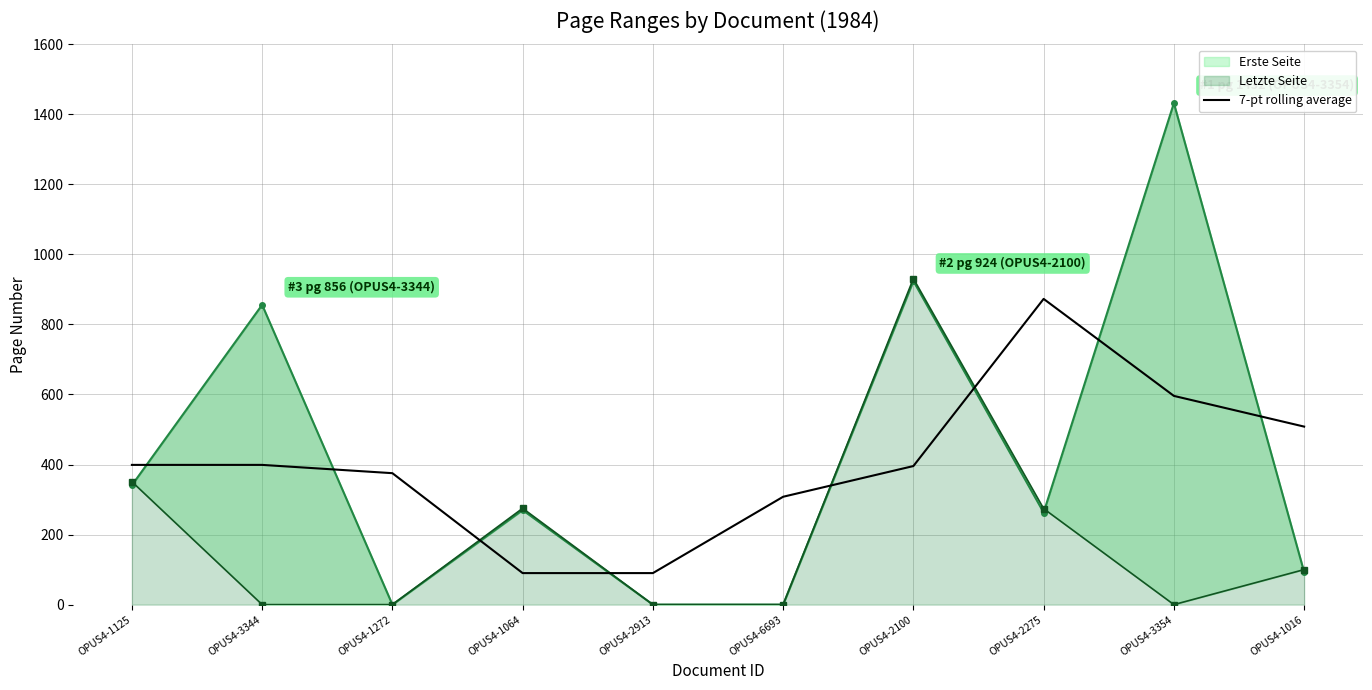

What is the highest value of the 7-pt rolling average series?

873.0